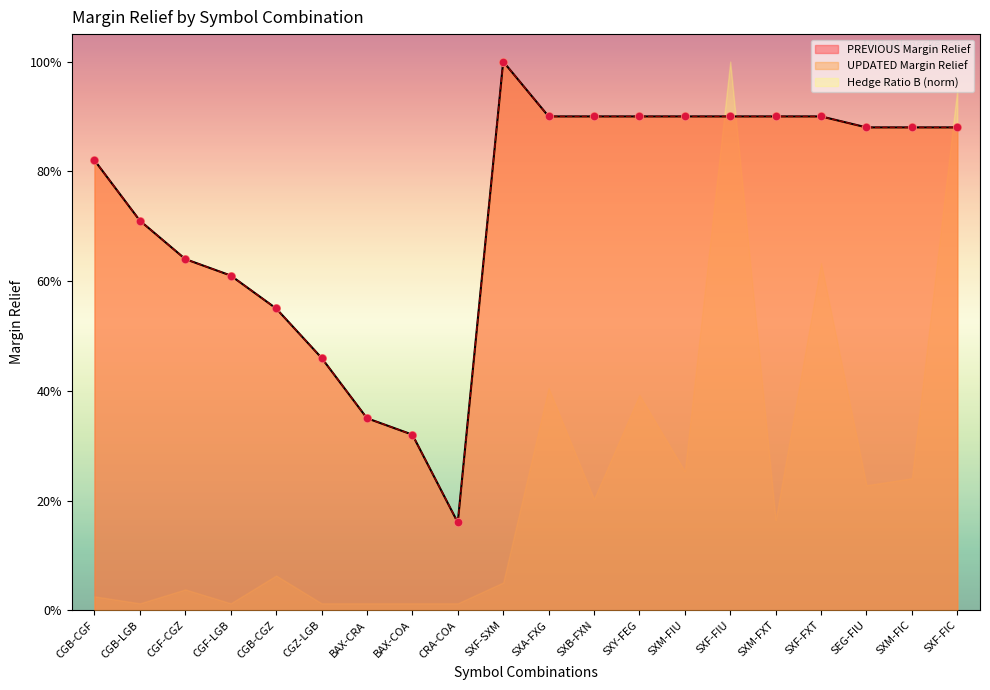

Which series contains the lowest Y value?

PREVIOUS Margin Relief